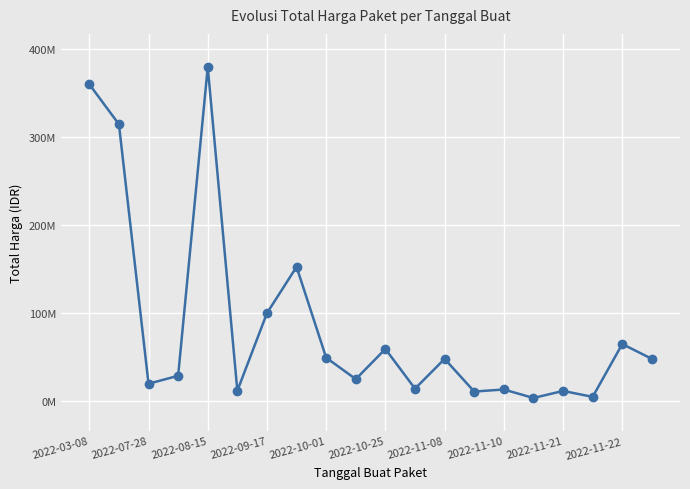

Is this an area chart (filled region under the line)?

No